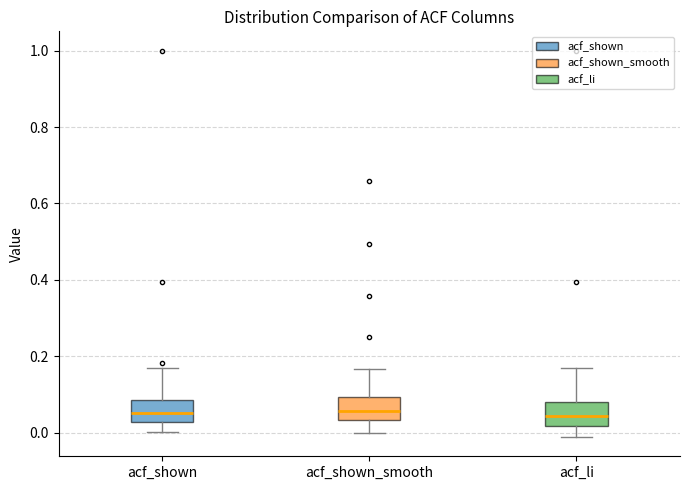

Reading left to right, transcribe this box plot: for each box, give where its median line is, the range the box spans, and where its two whiskers end, as read against the y-axis. The values are not printed on the chart, so give them approximately, as read against the axis.

acf_shown: median 0.06, box 0.02 to 0.08, whiskers 0.00 to 0.18
acf_shown_smooth: median 0.06, box 0.04 to 0.10, whiskers 0.00 to 0.16
acf_li: median 0.04, box 0.02 to 0.08, whiskers -0.02 to 0.16